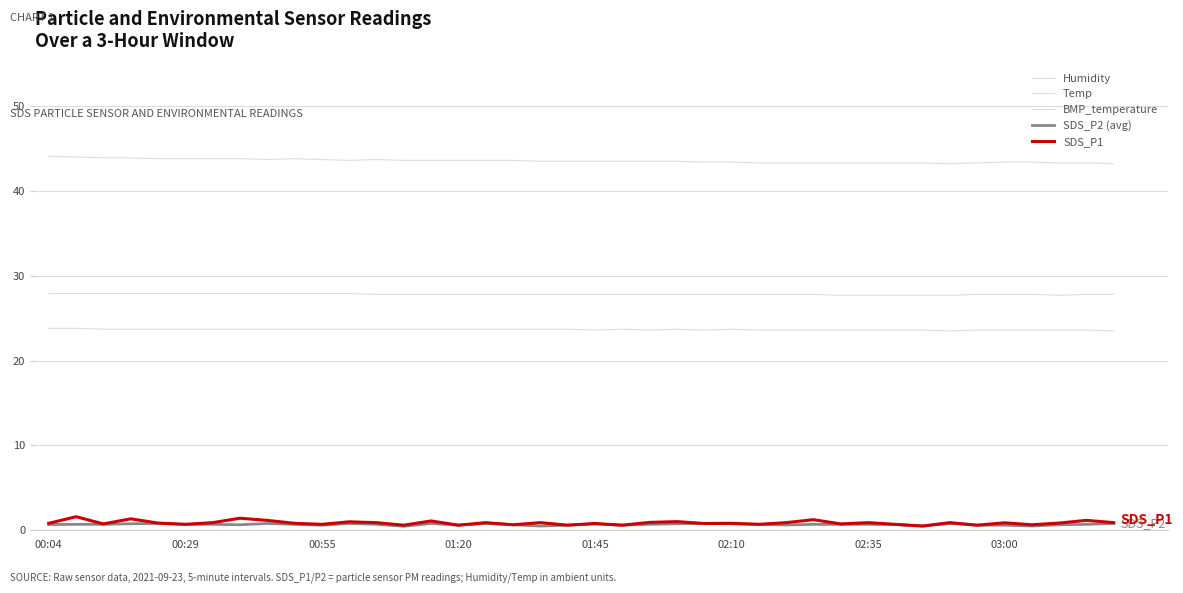

What is the smallest value displayed?

0.5